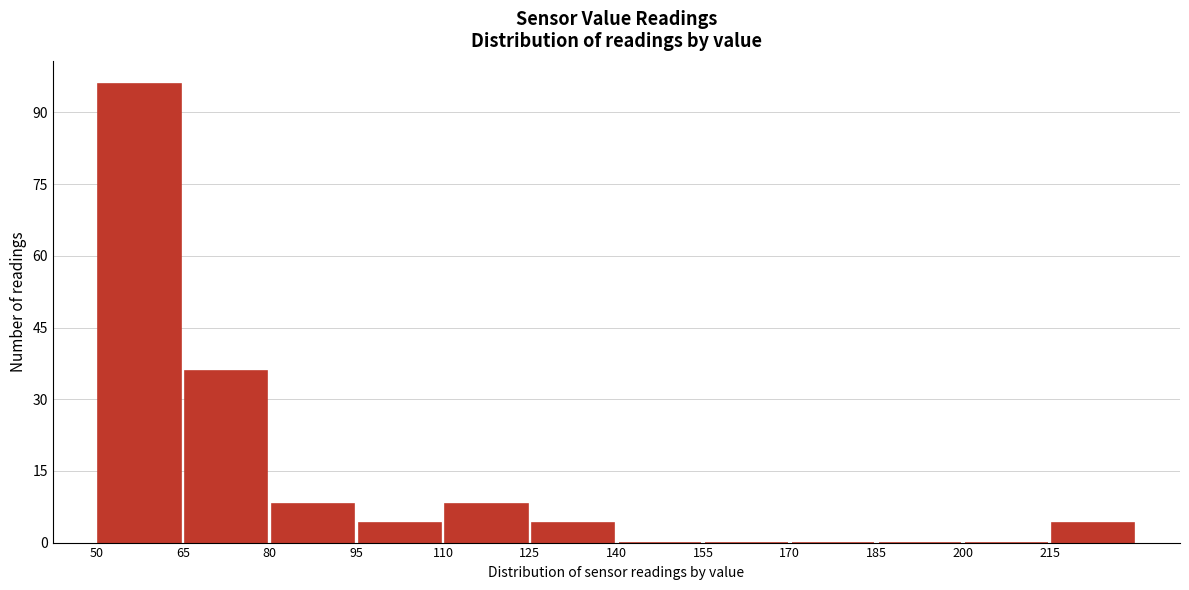

How tall is the bar that spans 50 to 65 on the x-axis? Neither the bar edges nor the heights are printed on the chart, so give them approximately, as read against the axes.

96